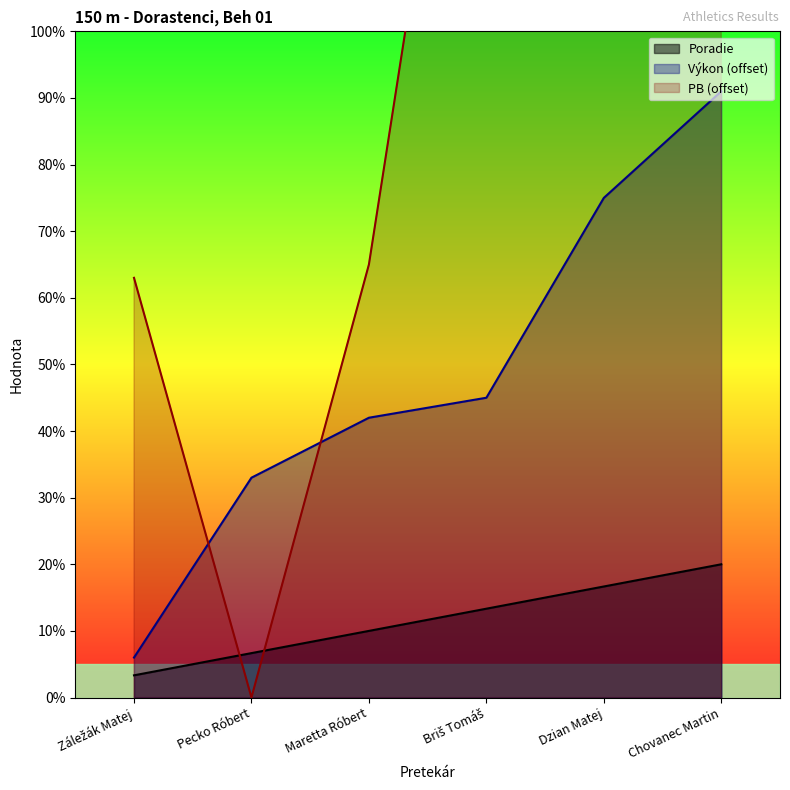

What is the lowest value of the Poradie series?

3.3